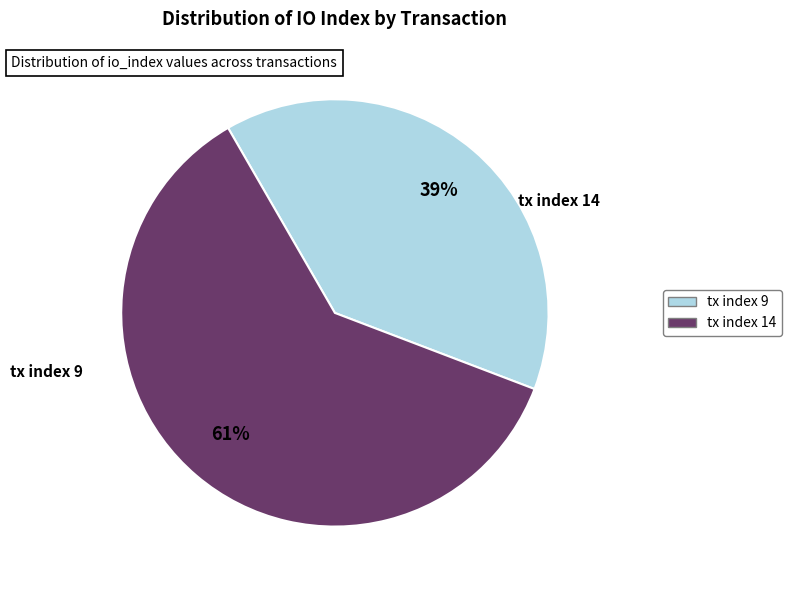

Which category has the smallest portion of the pie?

tx index 9